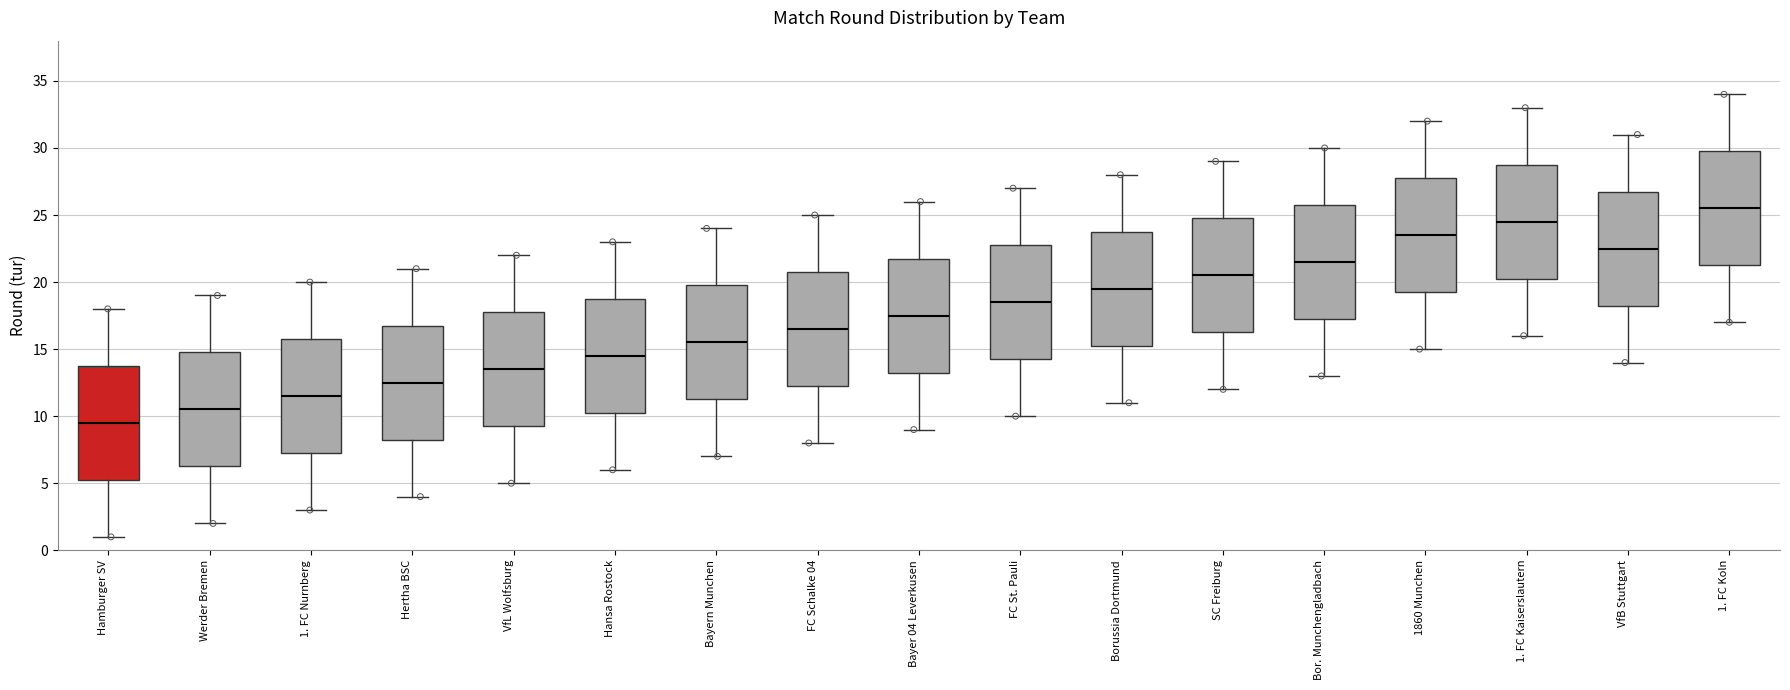

Which box's median line is the lowest?

Hamburger SV